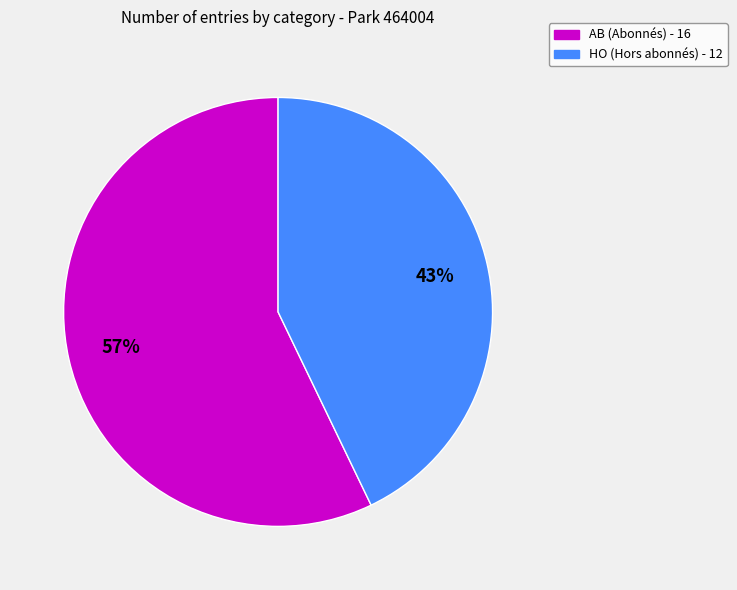

To the nearest percent, what portion does HO represent?

43%